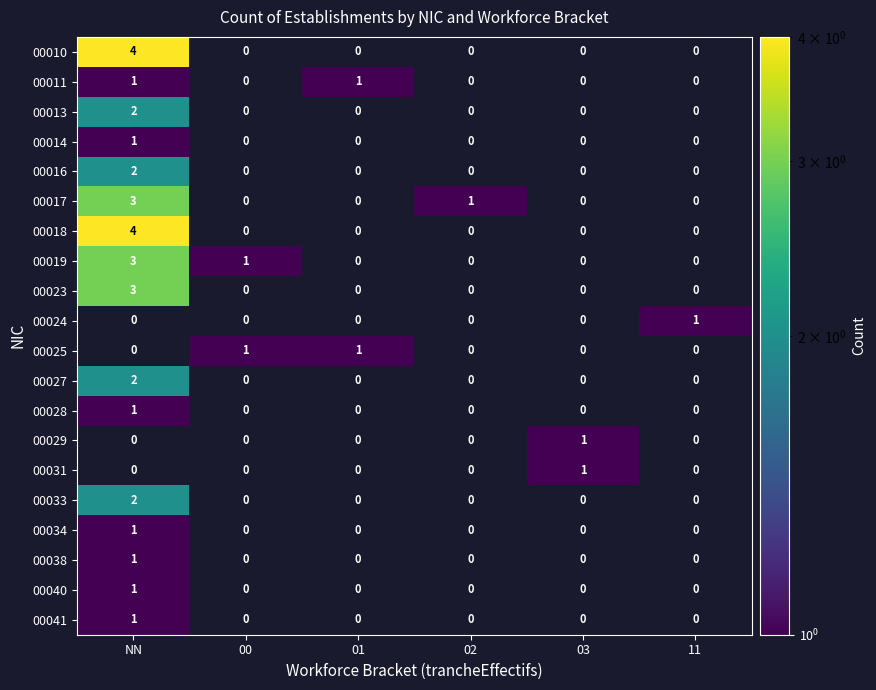

Is it true that 00010 equals 7 at NN?

False